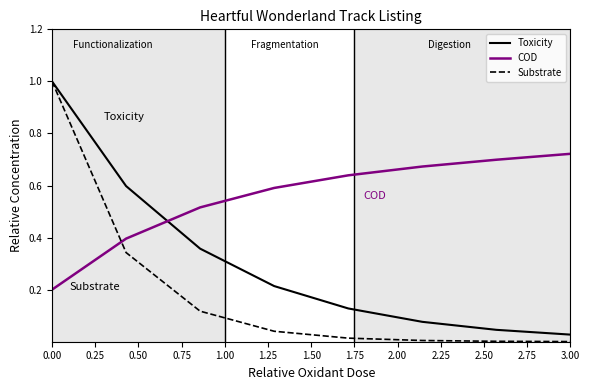

What are all the series names shown in the legend?

Toxicity, COD, Substrate